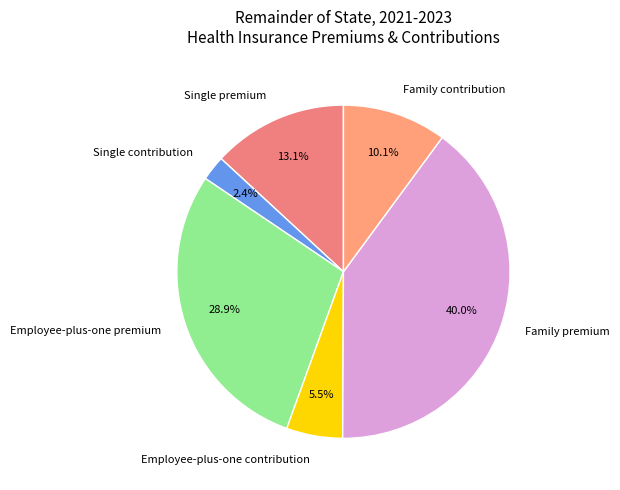

To the nearest percent, what is the combined percentage of Single contribution and Single premium?

16%